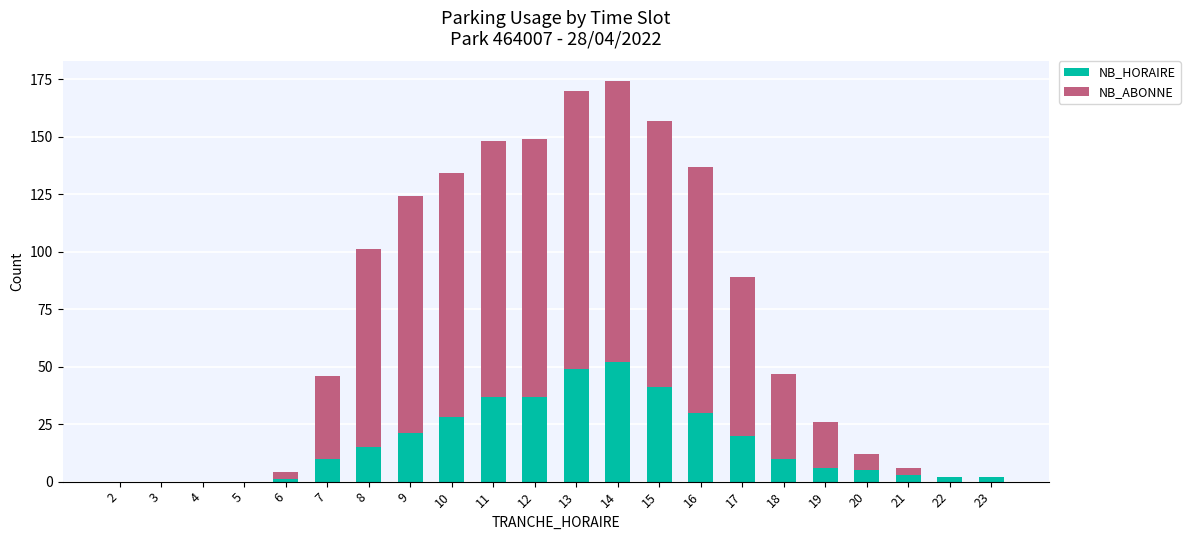

Is it true that NB_HORAIRE equals 21 at 9?

True